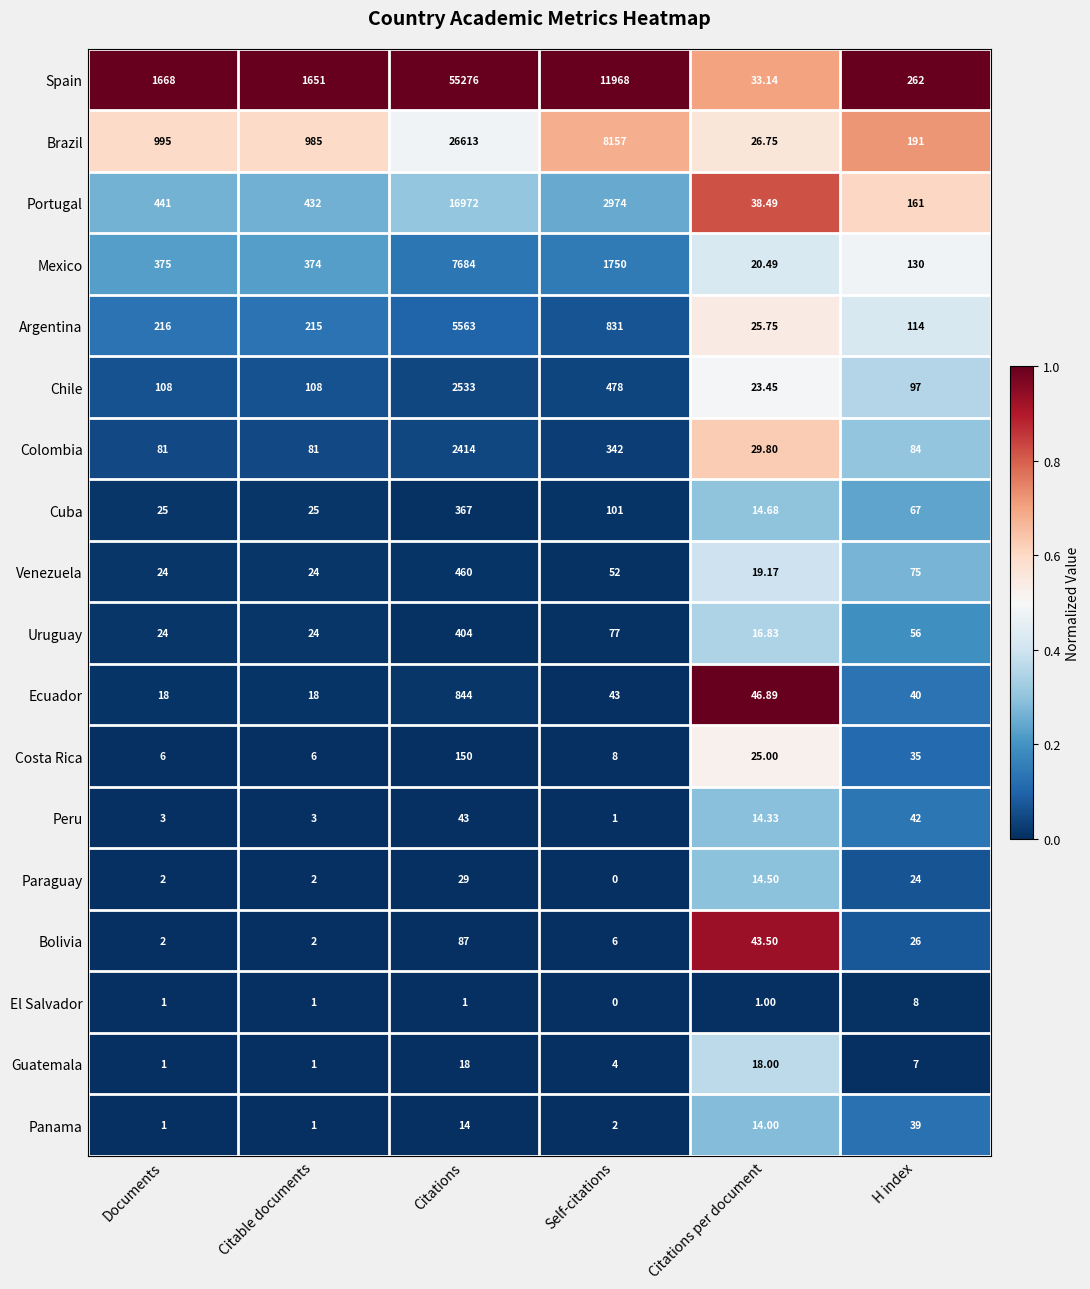

At how many categories does at least one series exceed 0?

6